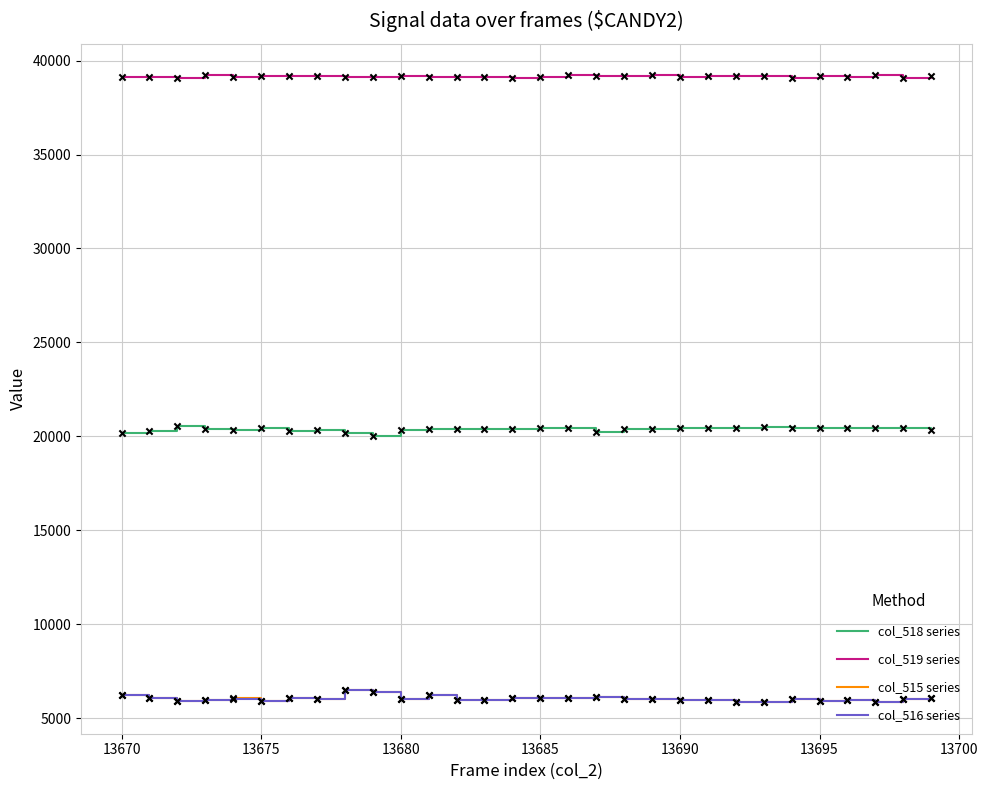

What is the minimum value for col_516 series?

5837